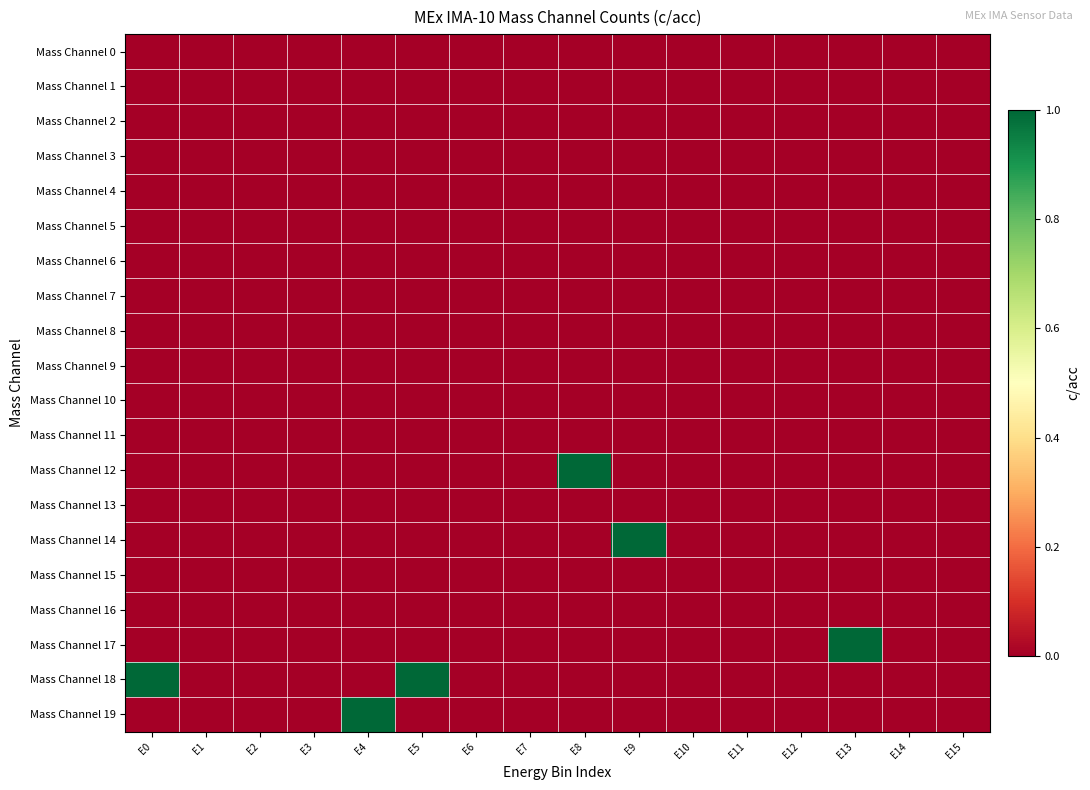

Which series has the widest spread of values?

Mass Channel 12